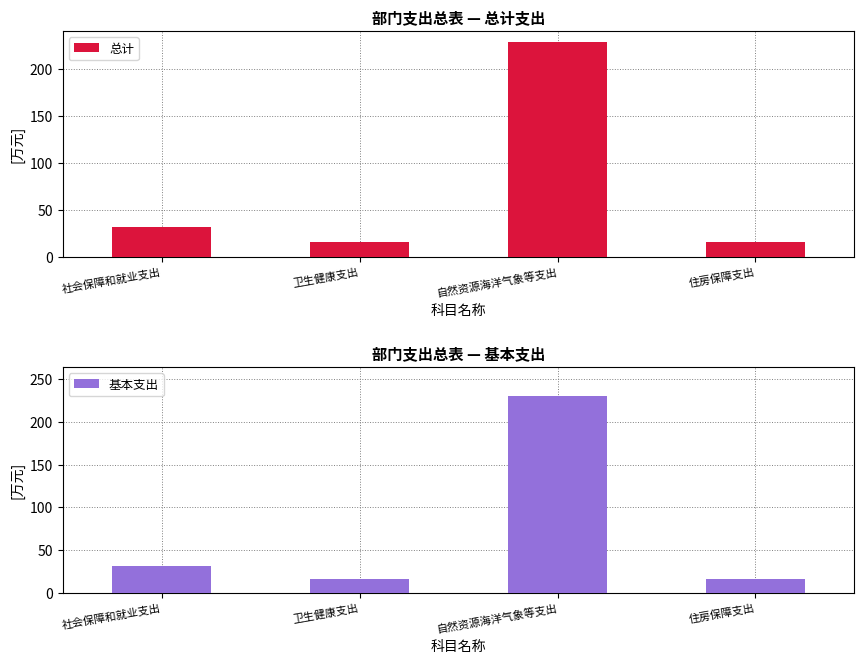

At which category is the sum across all series the highest?

自然资源海洋气象等支出